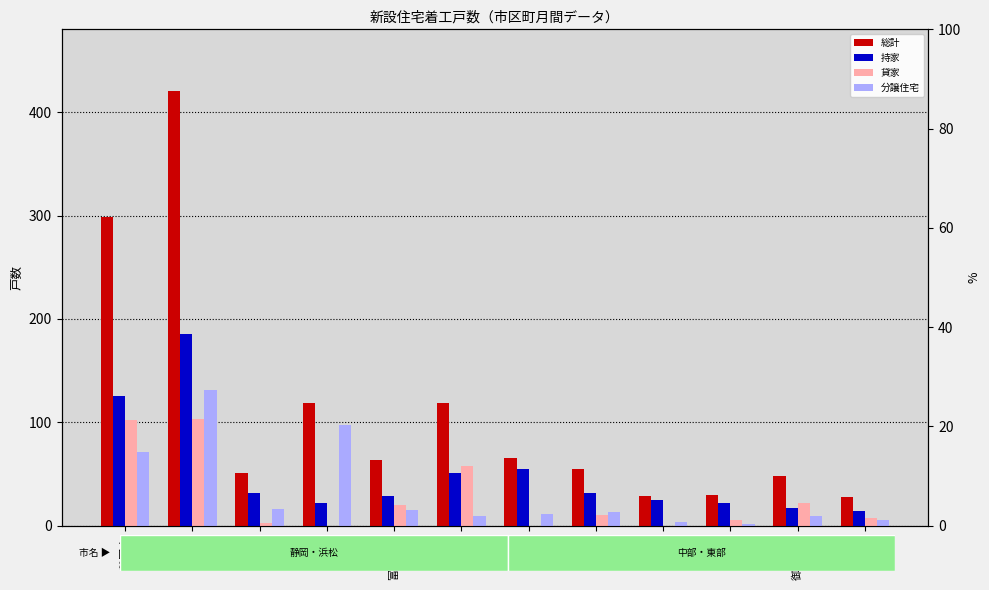

What position from the left is 御殿場市?

11